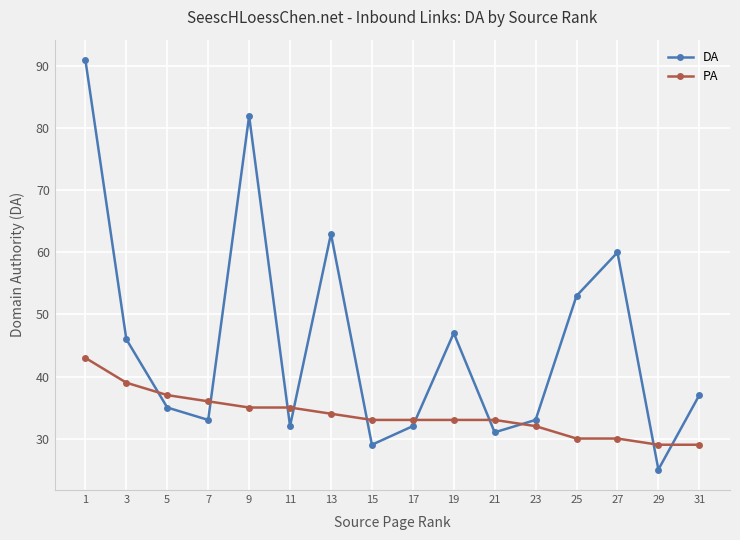

List the series in order of their overall mean, lowest first.

PA, DA